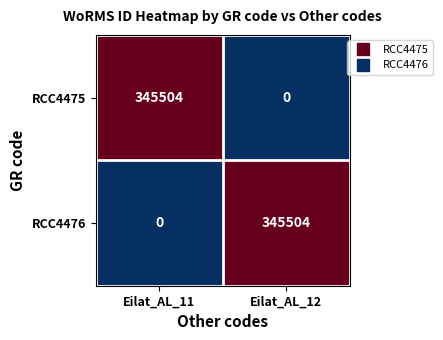

At how many categories does at least one series exceed 97?

2